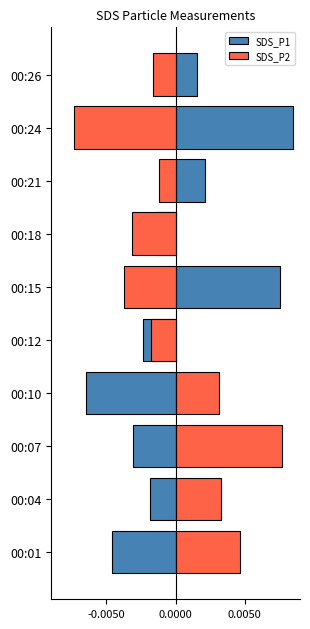

Between 00:01 and 00:04, which is larger?

00:04